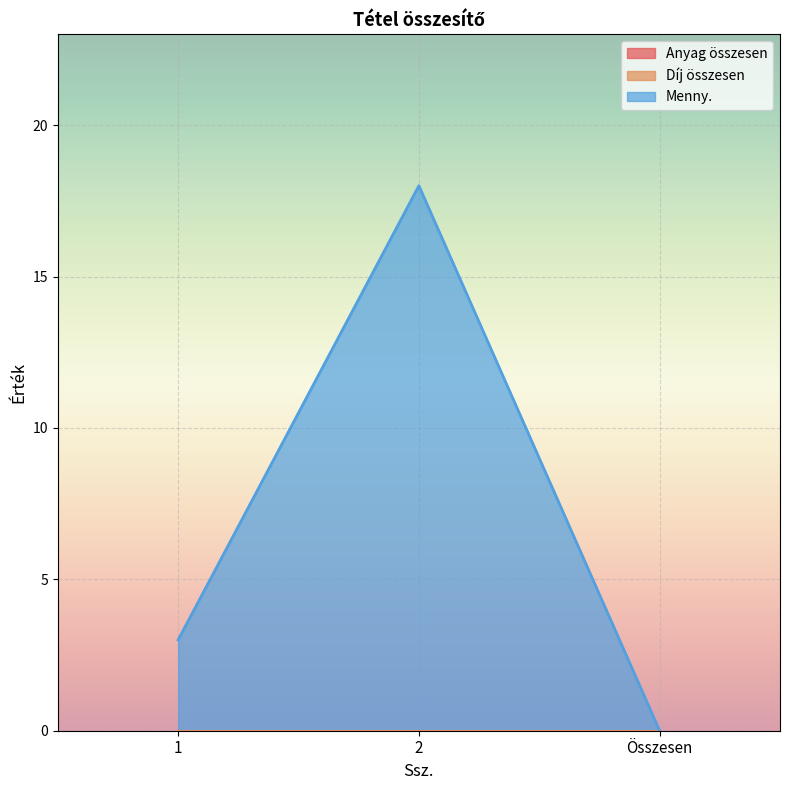

List the labels in order of Anyag összesen value, largest first.

1, 2, Összesen